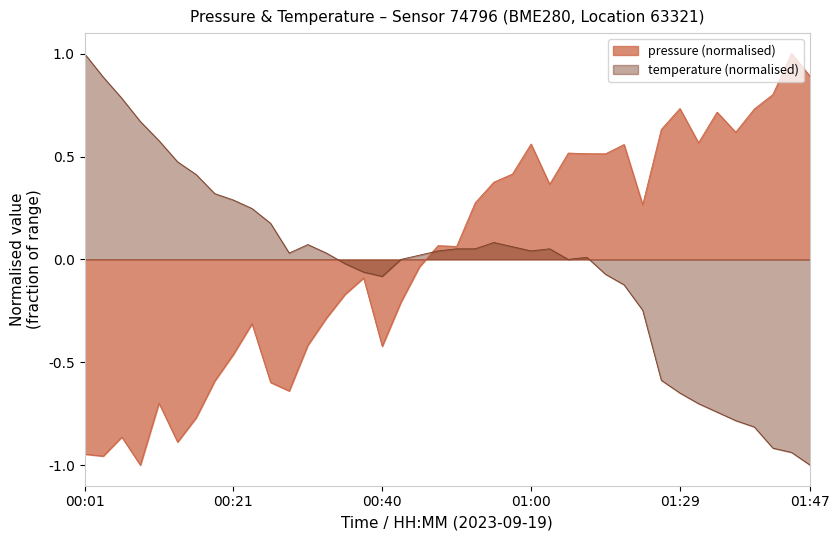

At which category does the chart reach its peak across all series?

01:45